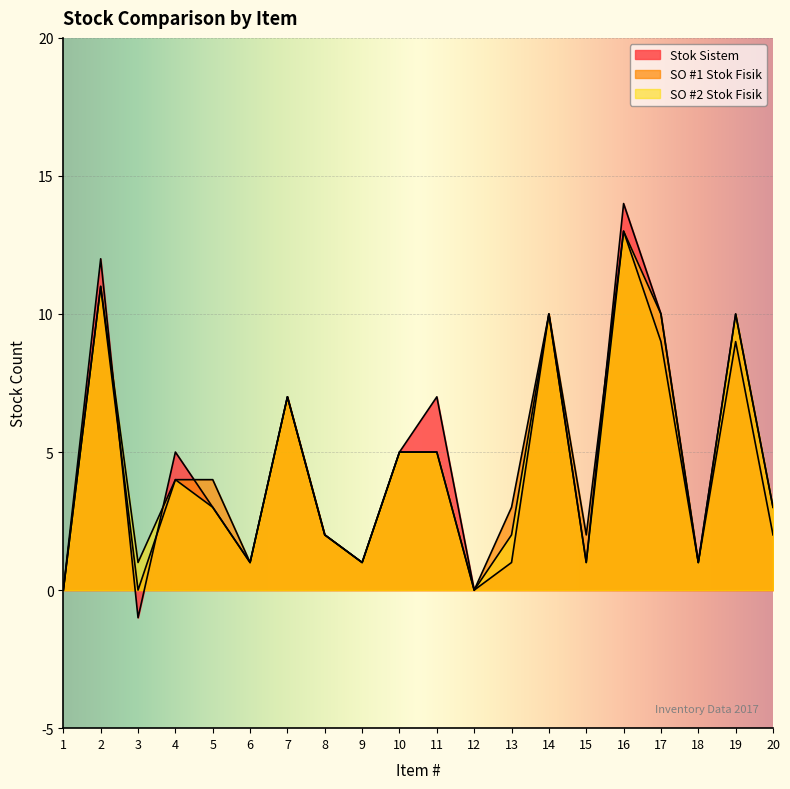

At how many categories does at least one series exceed 9?

5